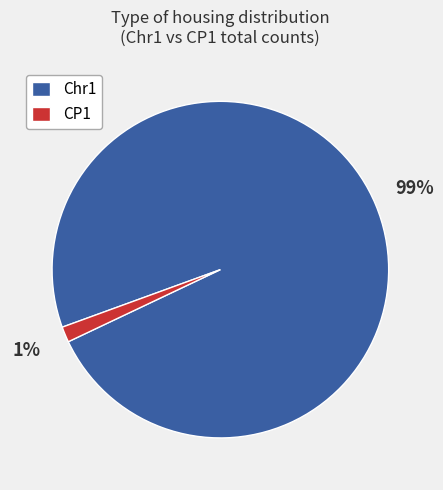

How many slices are in this pie chart?

2